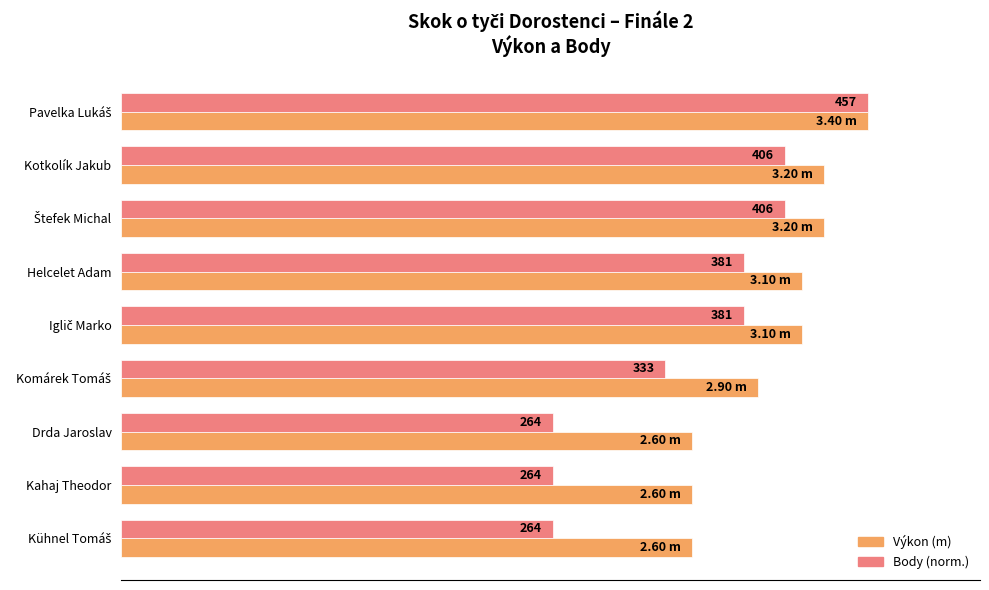

What are all the series names shown in the legend?

Výkon (m), Body (norm.)